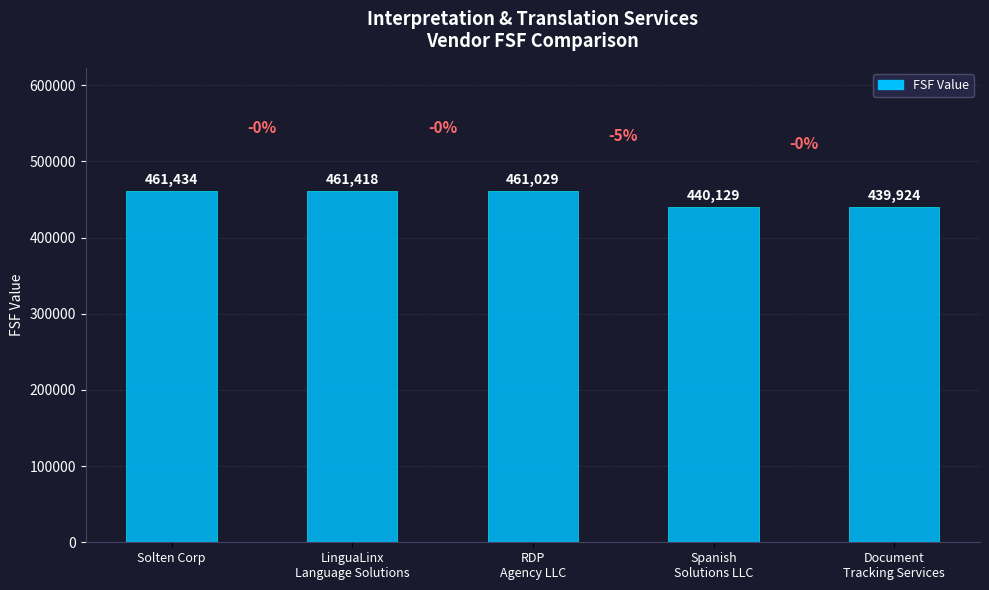

What is the approximate value at LinguaLinx
Language Solutions?

461418